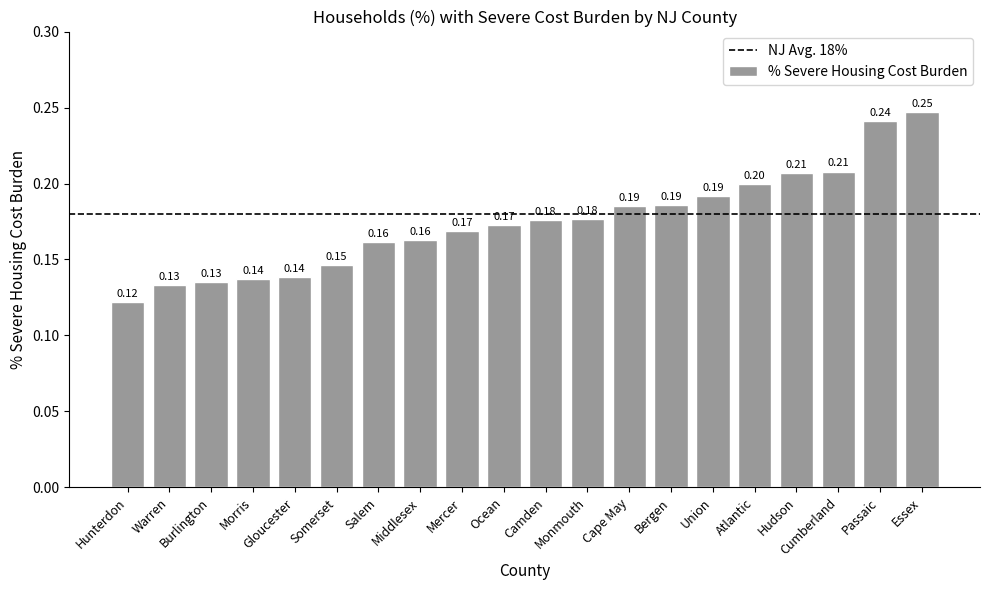

Which category has the lowest value across all series?

Hunterdon